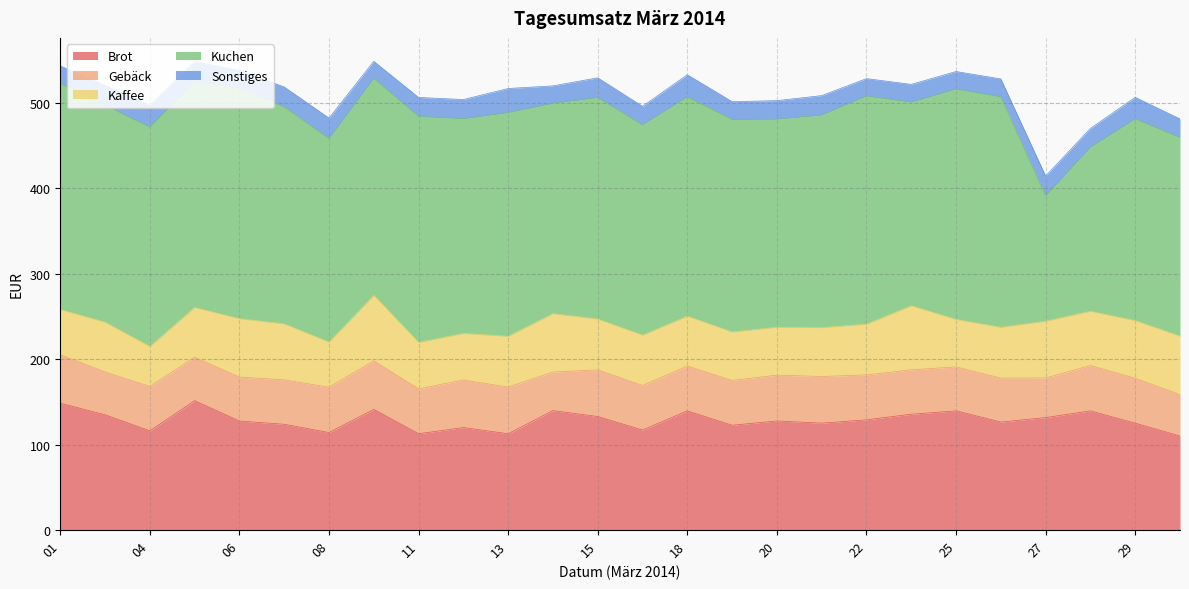

Which category has the highest value across all series?

06